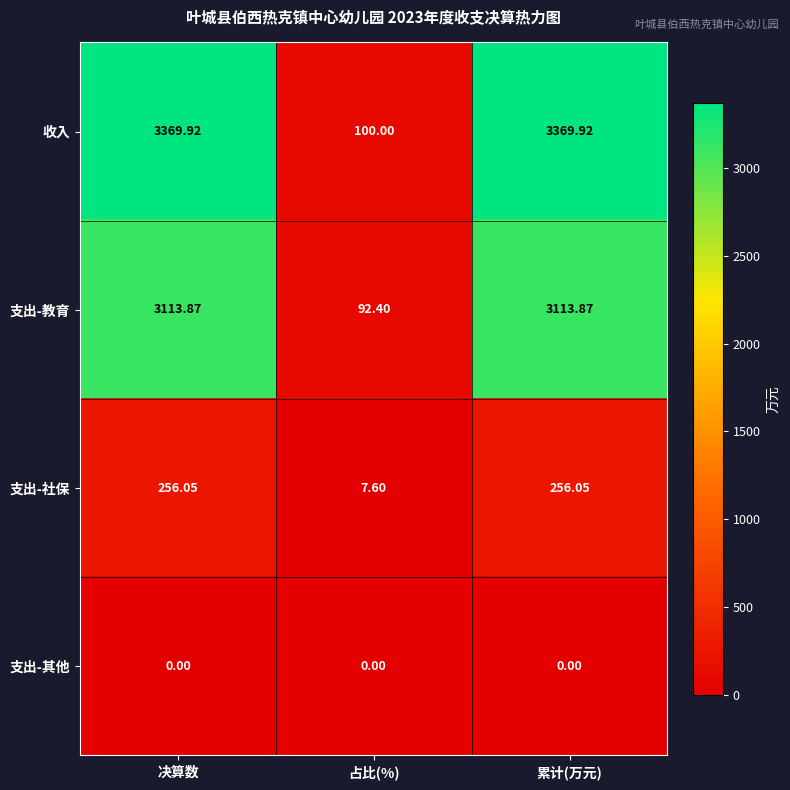

At which label does 支出-教育 first exceed 3113?

决算数